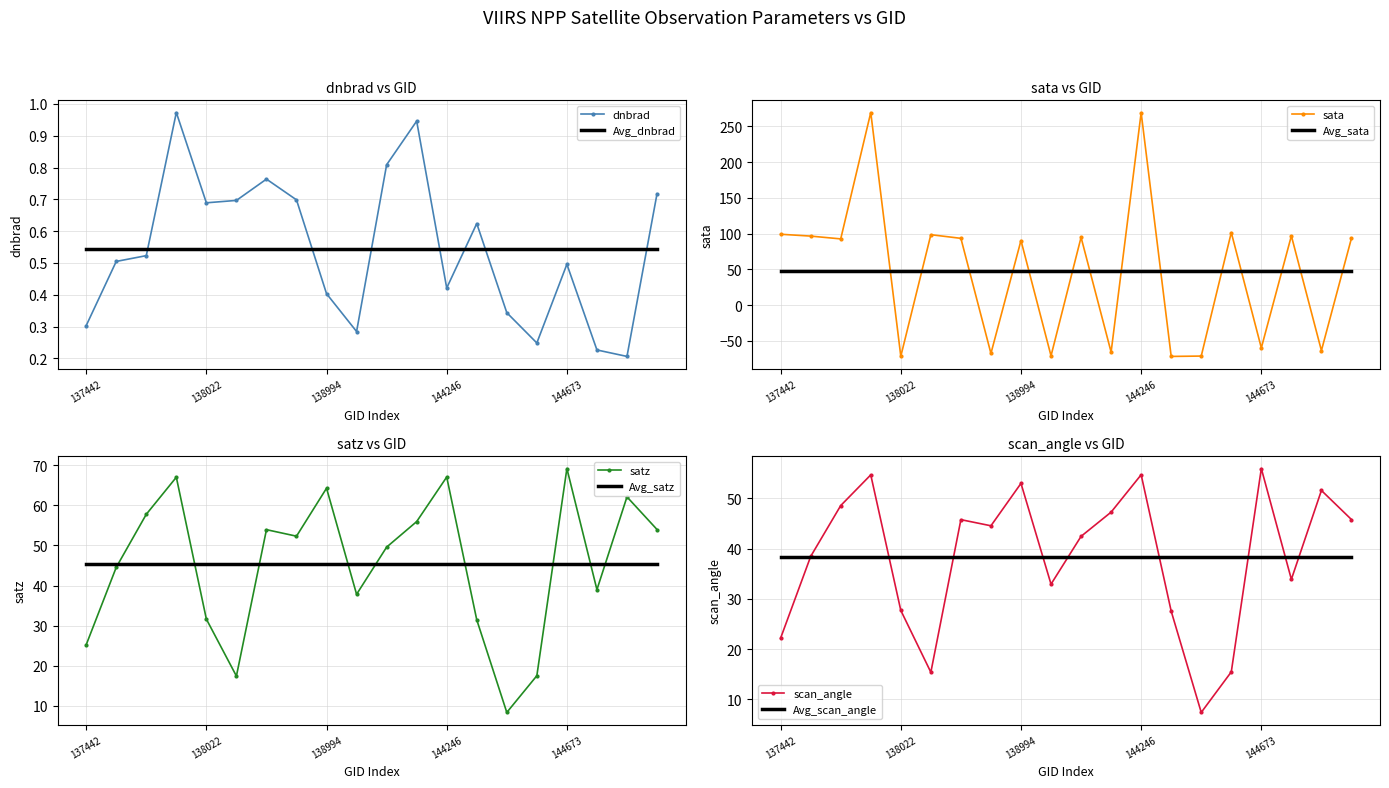

True or false: dnbrad and satz cross at least once.

False